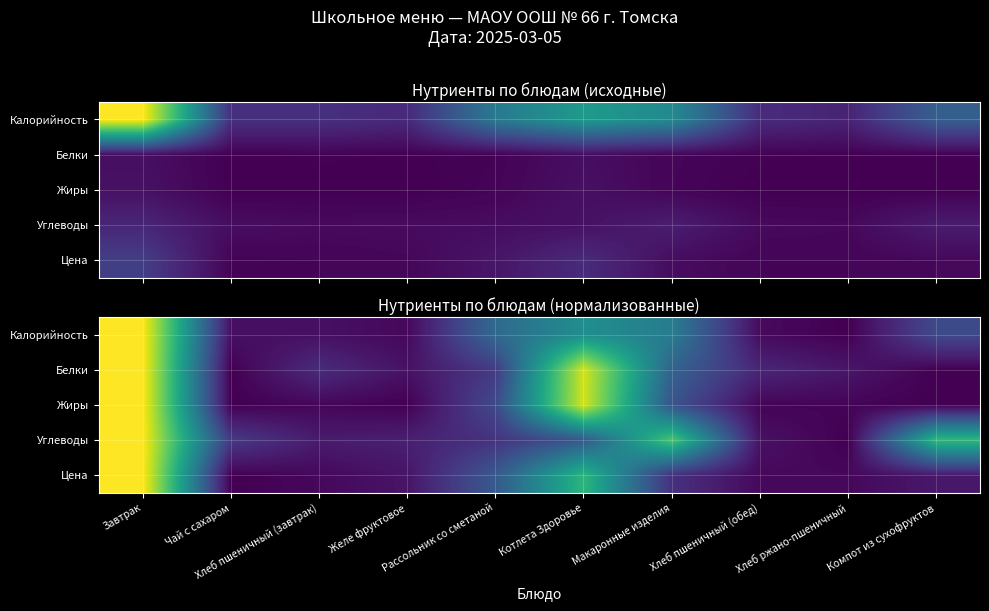

The value of Калорийность at Чай с сахаром is 0.0. True or false?

False